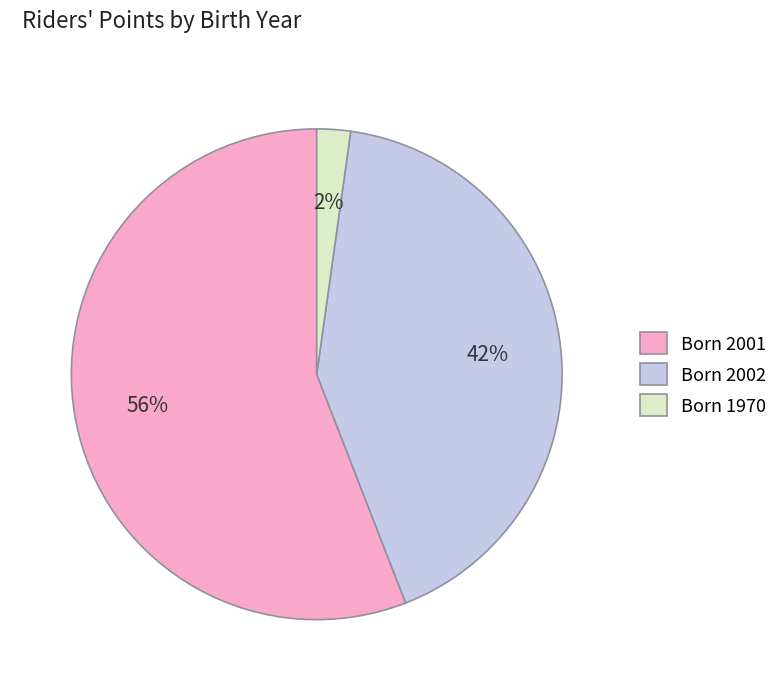

Is it true that Born 2001 is 56% of the pie?

True